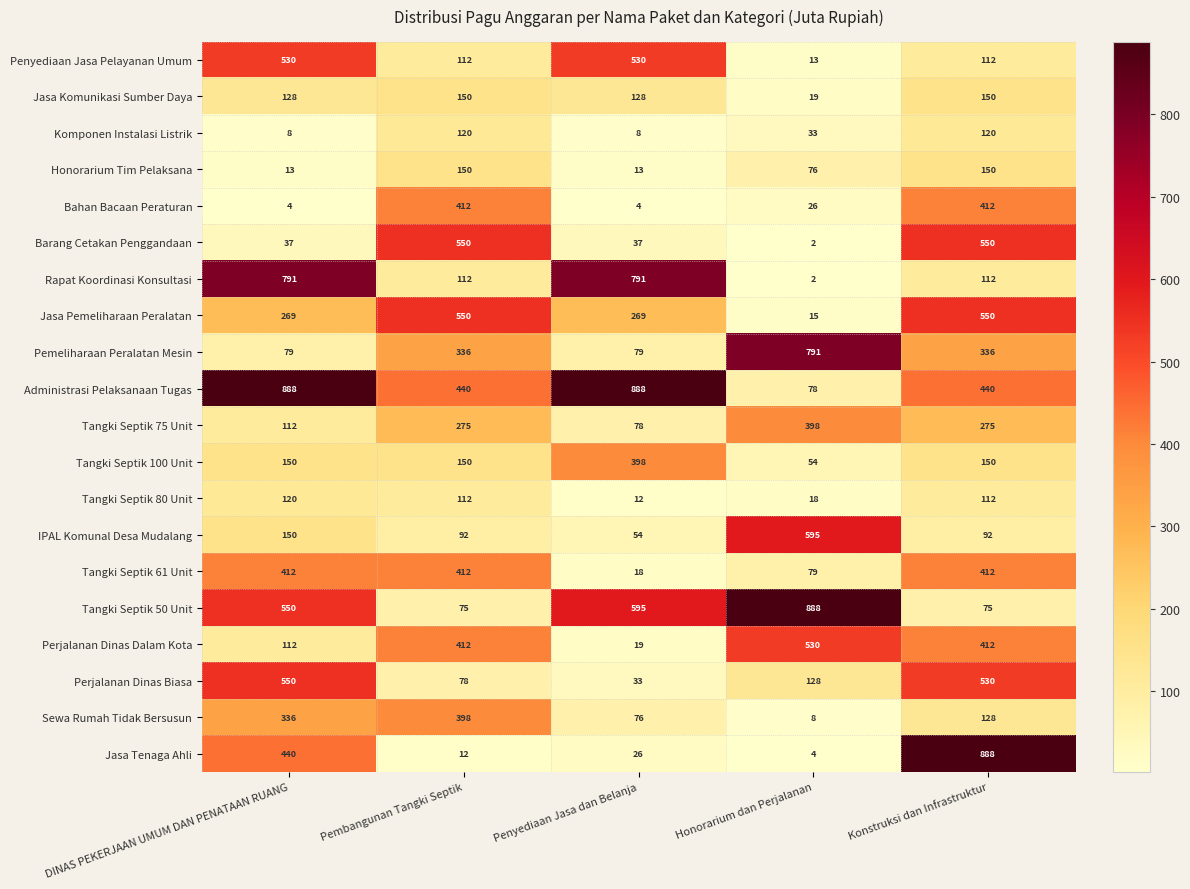

What is the lowest value of the Pemeliharaan Peralatan Mesin series?

79